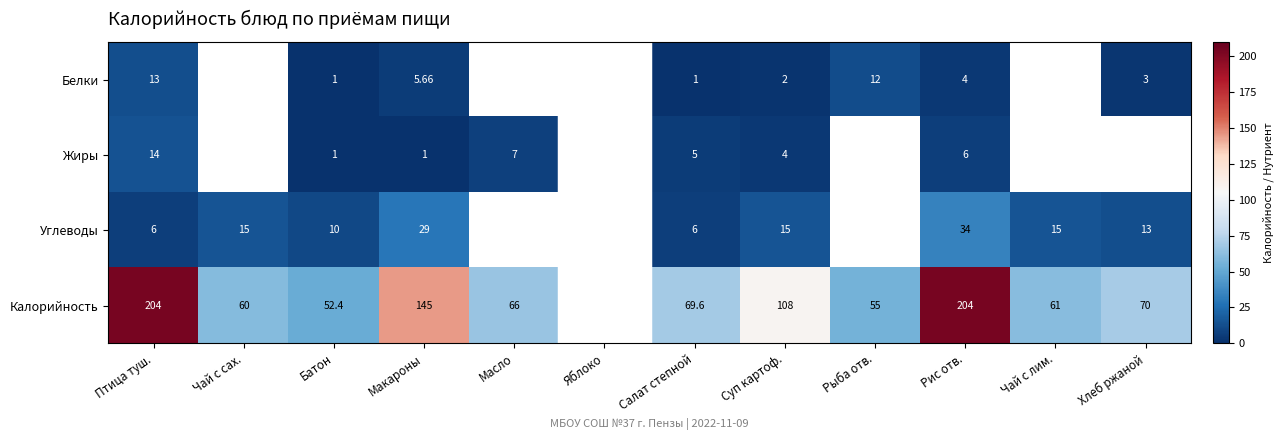

At Рис отв., list the series in order from smallest to largest.

Белки, Жиры, Углеводы, Калорийность